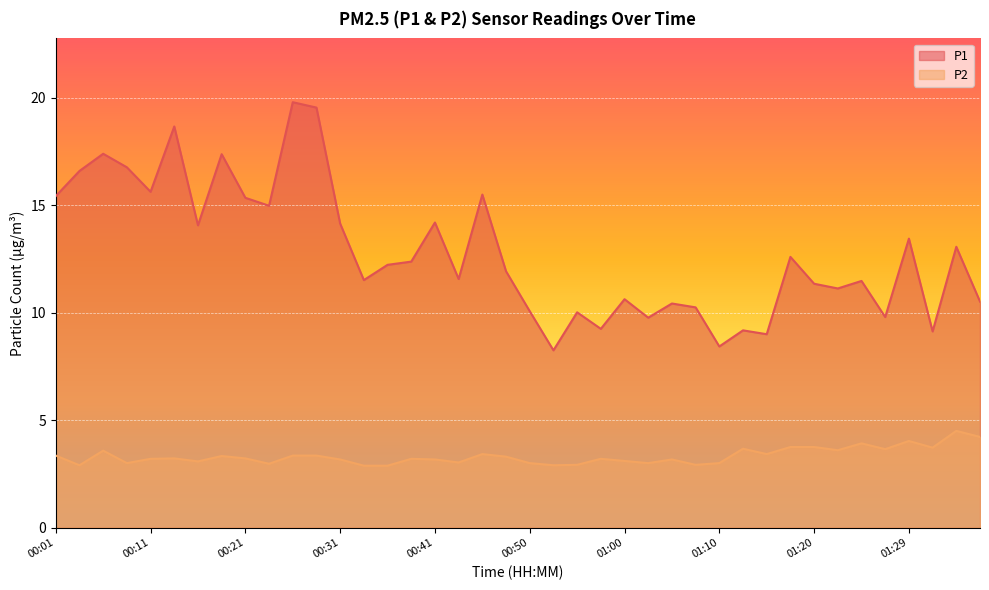

What is the approximate value of P1 at 01:27?

9.8